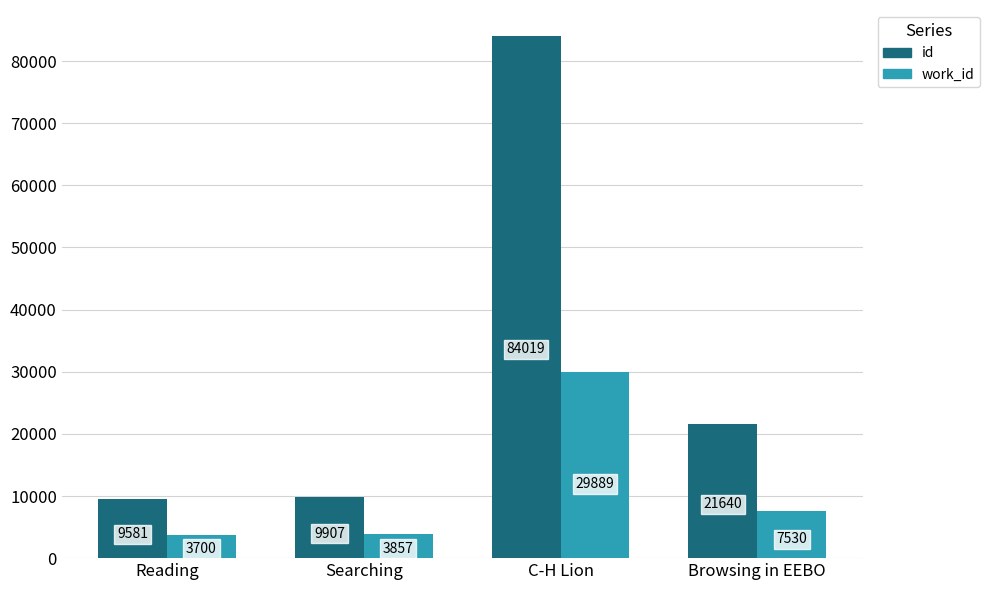

What is the difference between the id values at Reading and C-H Lion?

74438